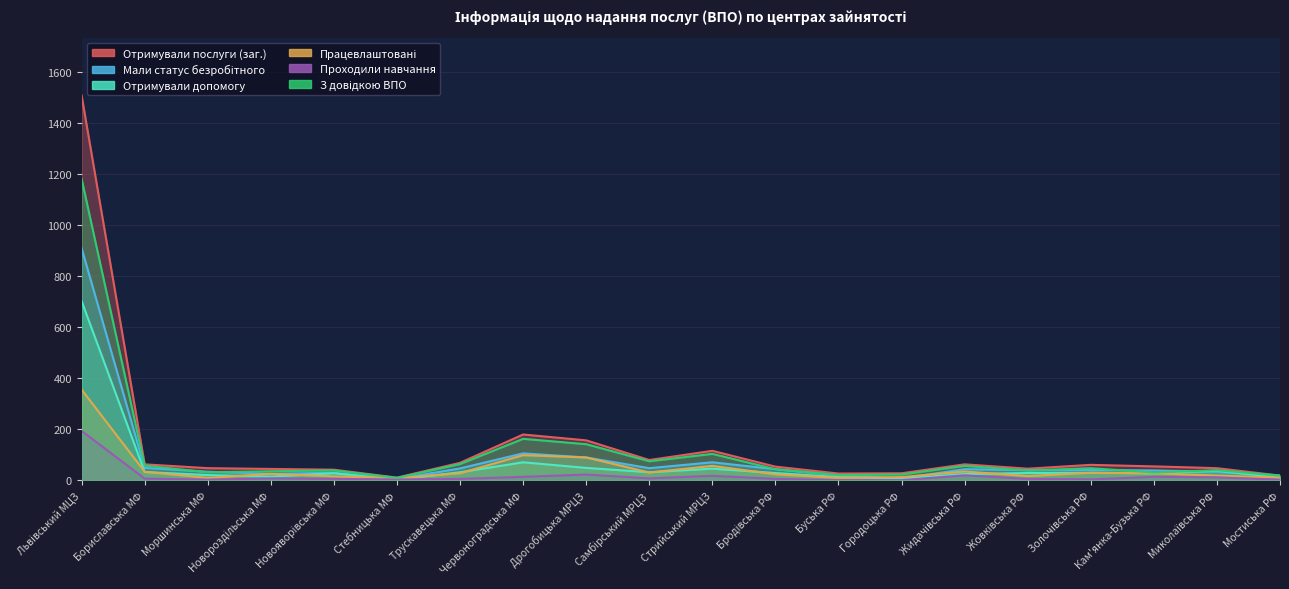

What is the total value across all series at Стрийський МРЦЗ?

412